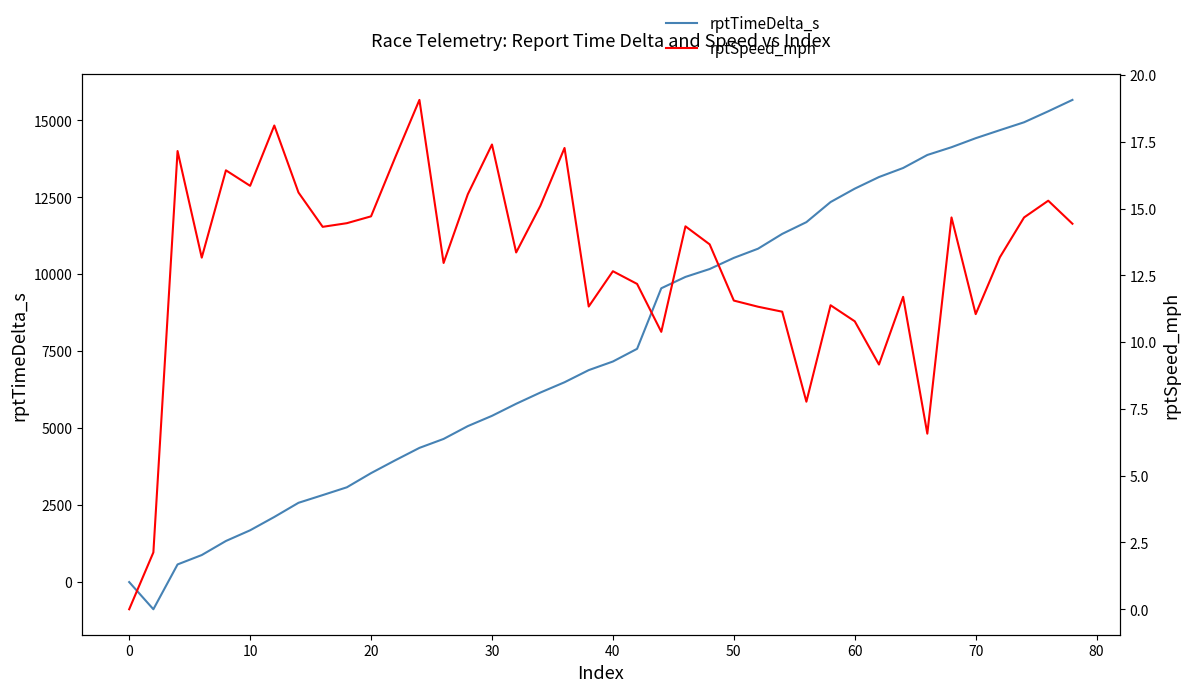

The value of rptTimeDelta_s at 50 is 16311. True or false?

False